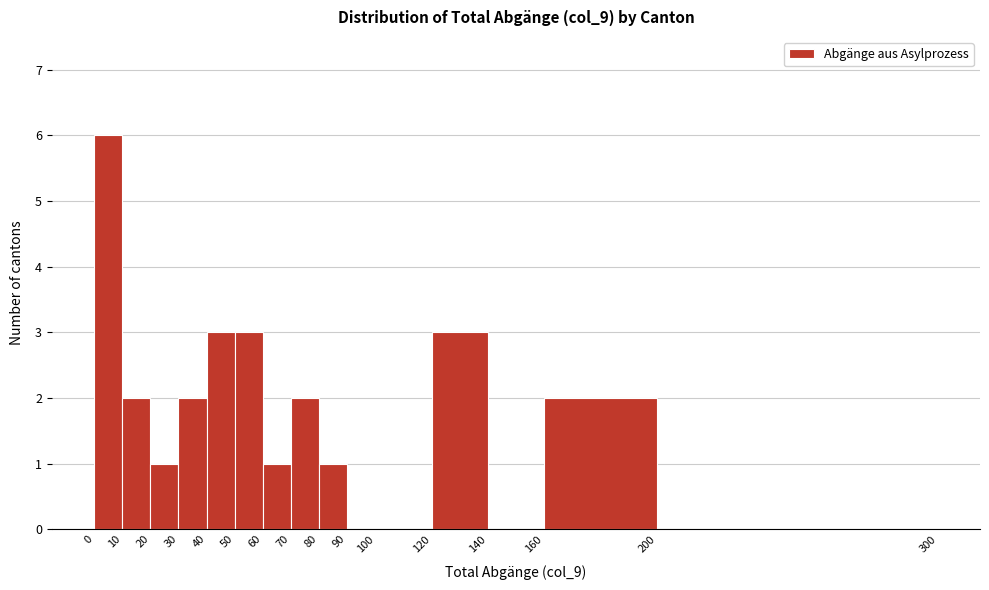

Over which range of the x-axis is the bar tallest?

0 to 10